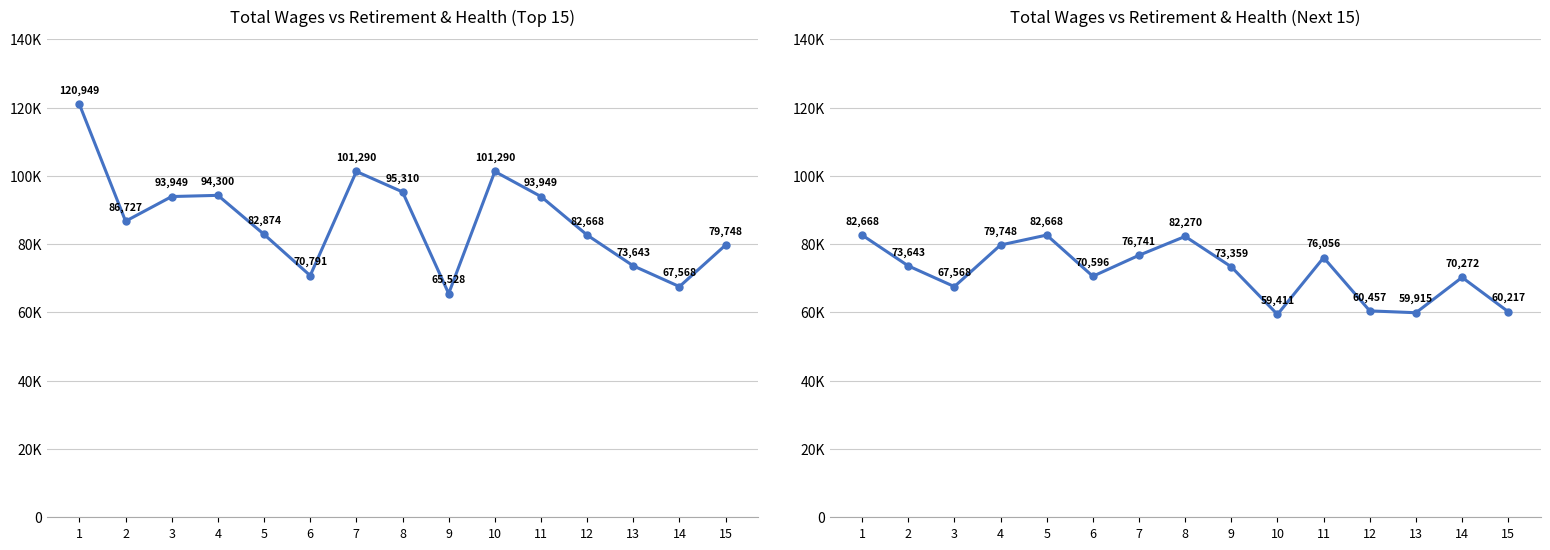

Is it true that the value at 5 is 82668?

True